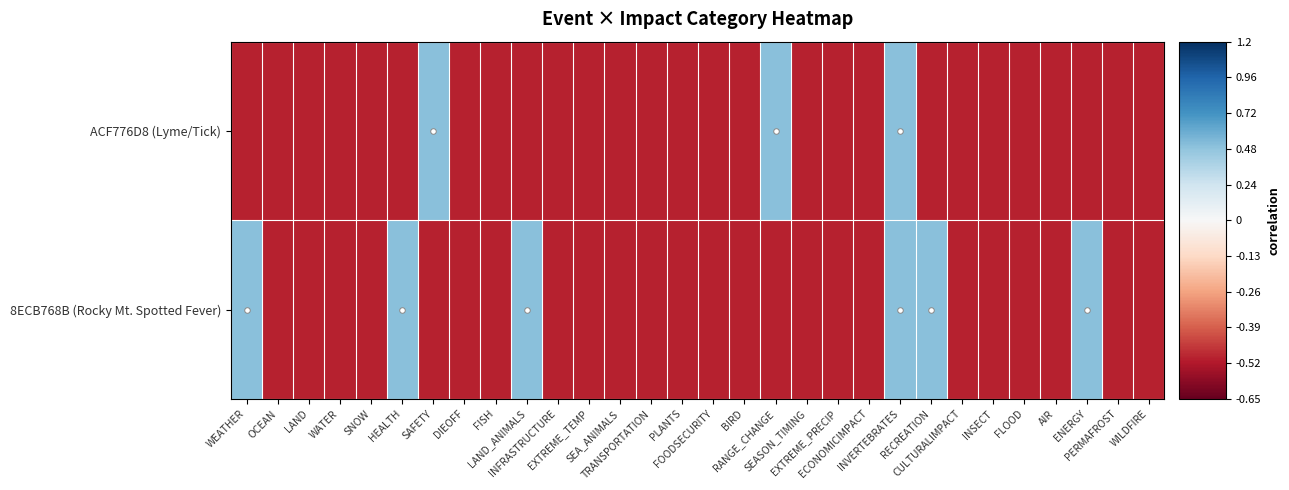

Reading left to right, what are all the values shown in this chart?

ACF776D8 (Lyme/Tick): WEATHER=-0.5	OCEAN=-0.5	LAND=-0.5	WATER=-0.5	SNOW=-0.5	HEALTH=-0.5	SAFETY=0.5	DIEOFF=-0.5	FISH=-0.5	LAND_ANIMALS=-0.5	INFRASTRUCTURE=-0.5	EXTREME_TEMP=-0.5	SEA_ANIMALS=-0.5	TRANSPORTATION=-0.5	PLANTS=-0.5	FOODSECURITY=-0.5	BIRD=-0.5	RANGE_CHANGE=0.5	SEASON_TIMING=-0.5	EXTREME_PRECIP=-0.5	ECONOMICIMPACT=-0.5	INVERTEBRATES=0.5	RECREATION=-0.5	CULTURALIMPACT=-0.5	INSECT=-0.5	FLOOD=-0.5	AIR=-0.5	ENERGY=-0.5	PERMAFROST=-0.5	WILDFIRE=-0.5
8ECB768B (Rocky Mt. Spotted Fever): WEATHER=0.5	OCEAN=-0.5	LAND=-0.5	WATER=-0.5	SNOW=-0.5	HEALTH=0.5	SAFETY=-0.5	DIEOFF=-0.5	FISH=-0.5	LAND_ANIMALS=0.5	INFRASTRUCTURE=-0.5	EXTREME_TEMP=-0.5	SEA_ANIMALS=-0.5	TRANSPORTATION=-0.5	PLANTS=-0.5	FOODSECURITY=-0.5	BIRD=-0.5	RANGE_CHANGE=-0.5	SEASON_TIMING=-0.5	EXTREME_PRECIP=-0.5	ECONOMICIMPACT=-0.5	INVERTEBRATES=0.5	RECREATION=0.5	CULTURALIMPACT=-0.5	INSECT=-0.5	FLOOD=-0.5	AIR=-0.5	ENERGY=0.5	PERMAFROST=-0.5	WILDFIRE=-0.5